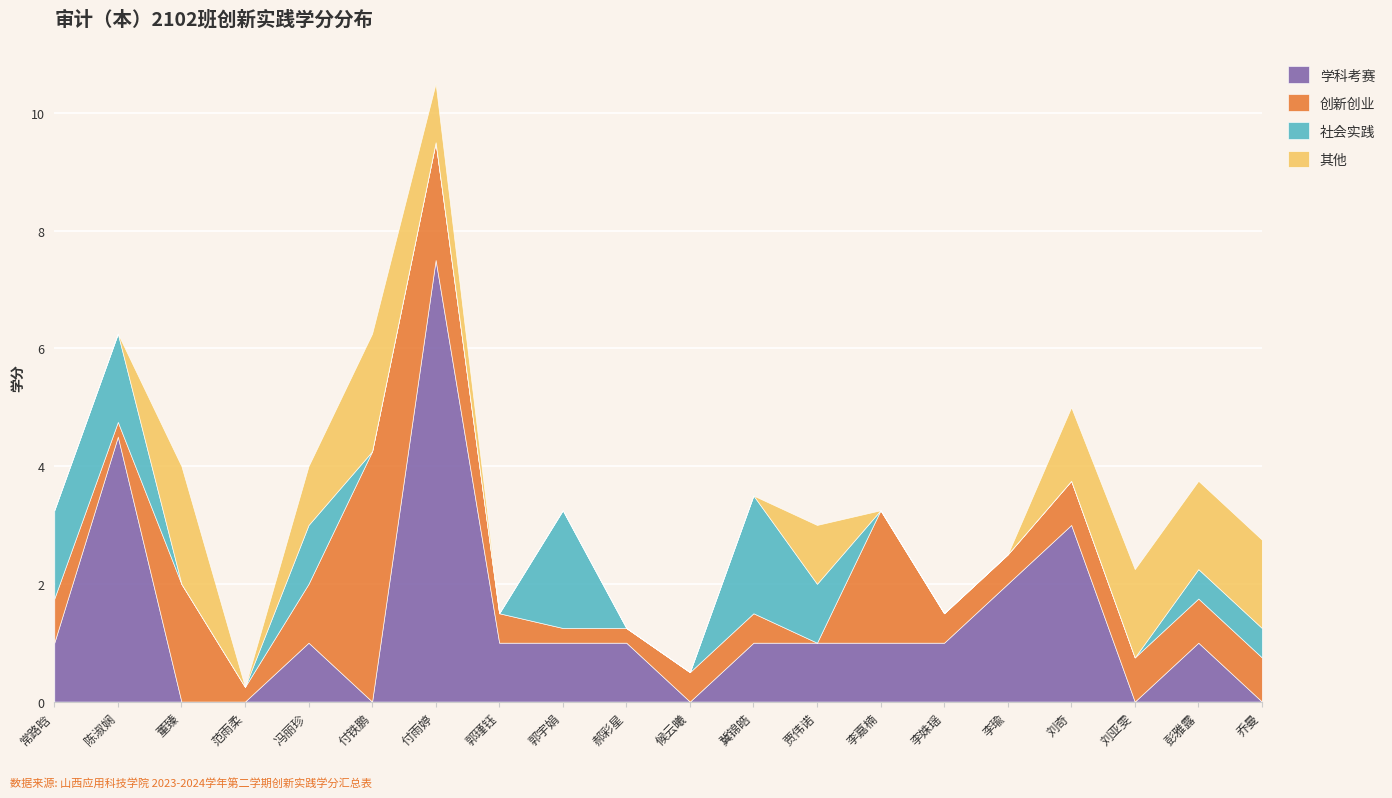

Rank the series at 李姝瑶 from lowest to highest value.

社会实践, 其他, 创新创业, 学科考赛